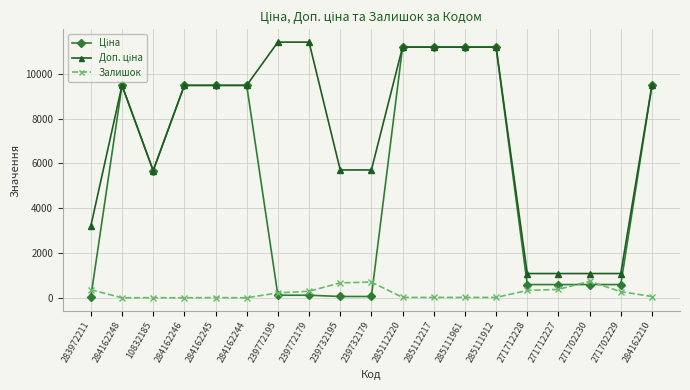

What value does the Залишок series have at 283972211?

360.0